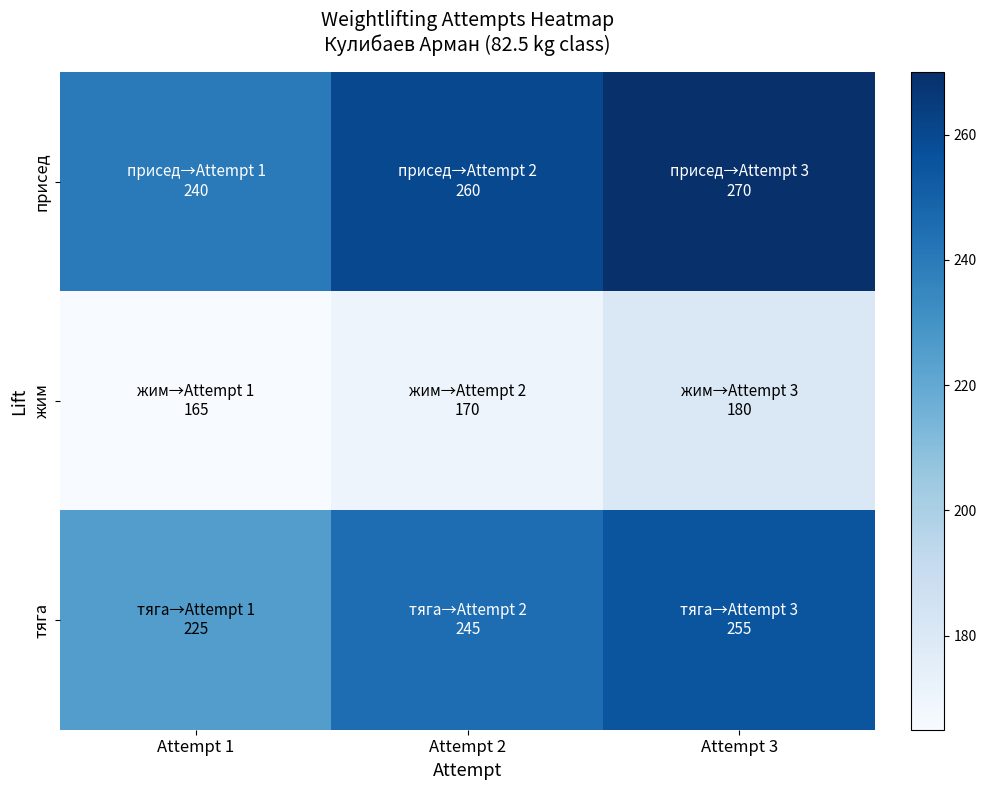

Reading left to right, transcribe all the data shown in this chart.

присед: Attempt 1=240	Attempt 2=260	Attempt 3=270
жим: Attempt 1=165	Attempt 2=170	Attempt 3=180
тяга: Attempt 1=225	Attempt 2=245	Attempt 3=255